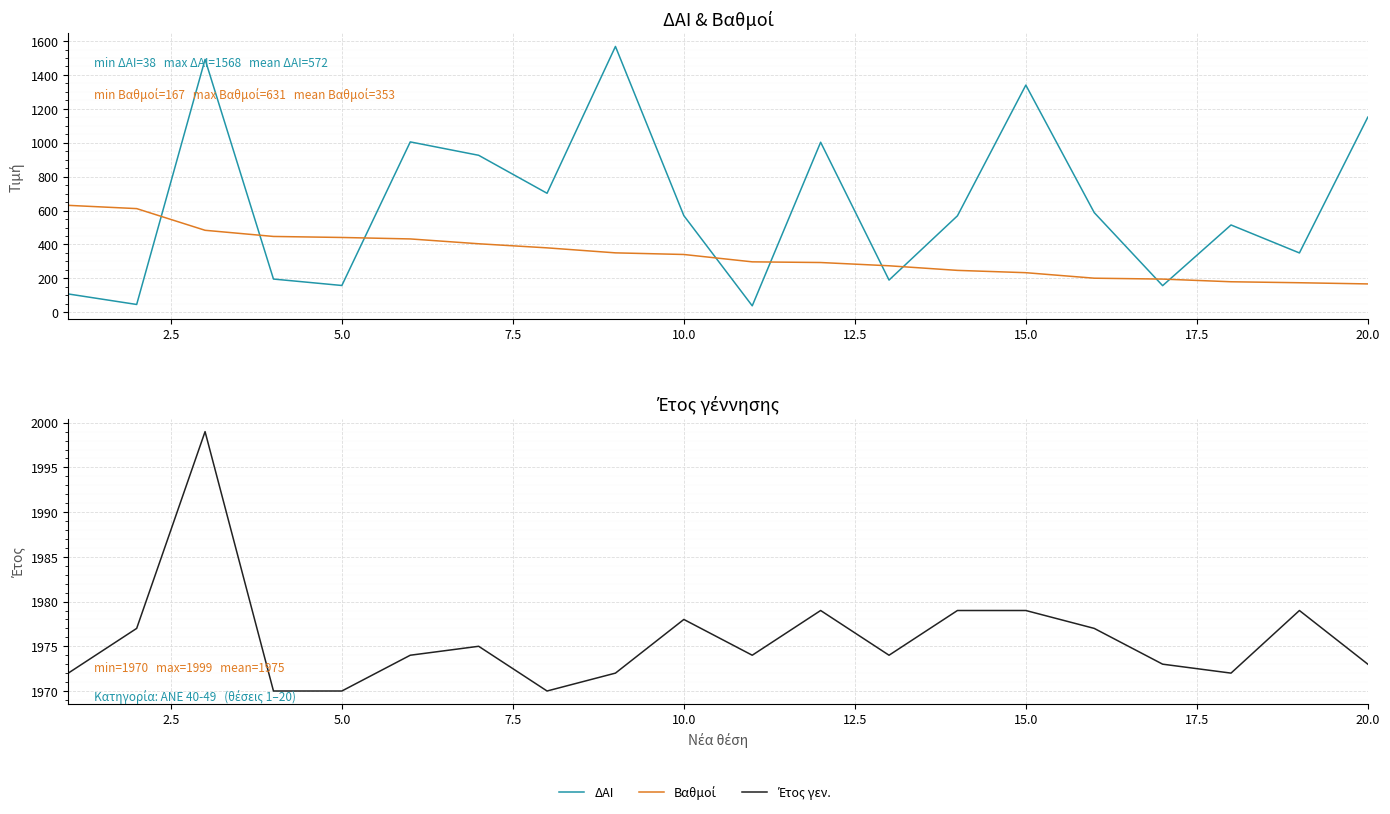

Is the value of Βαθμοί at 17.5 greater than the value of Έτος γεν. at 15?

No